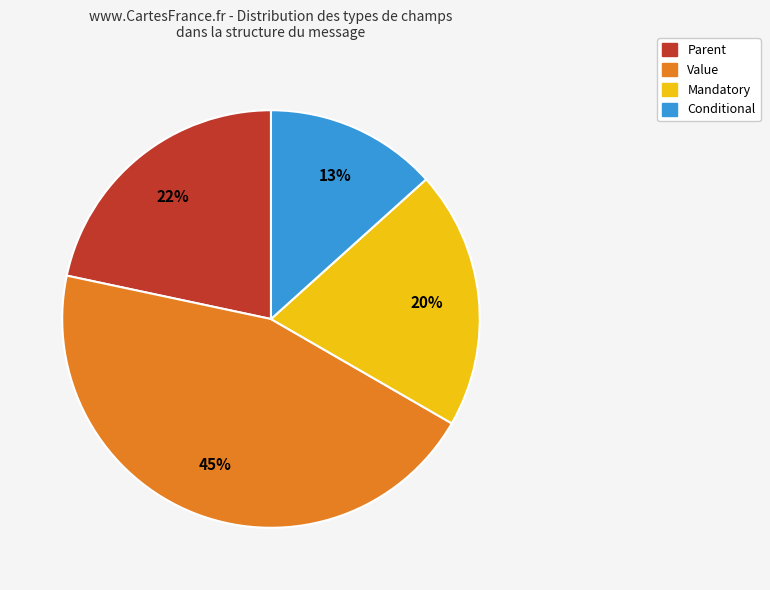

Does Mandatory account for over 50% of the chart?

No